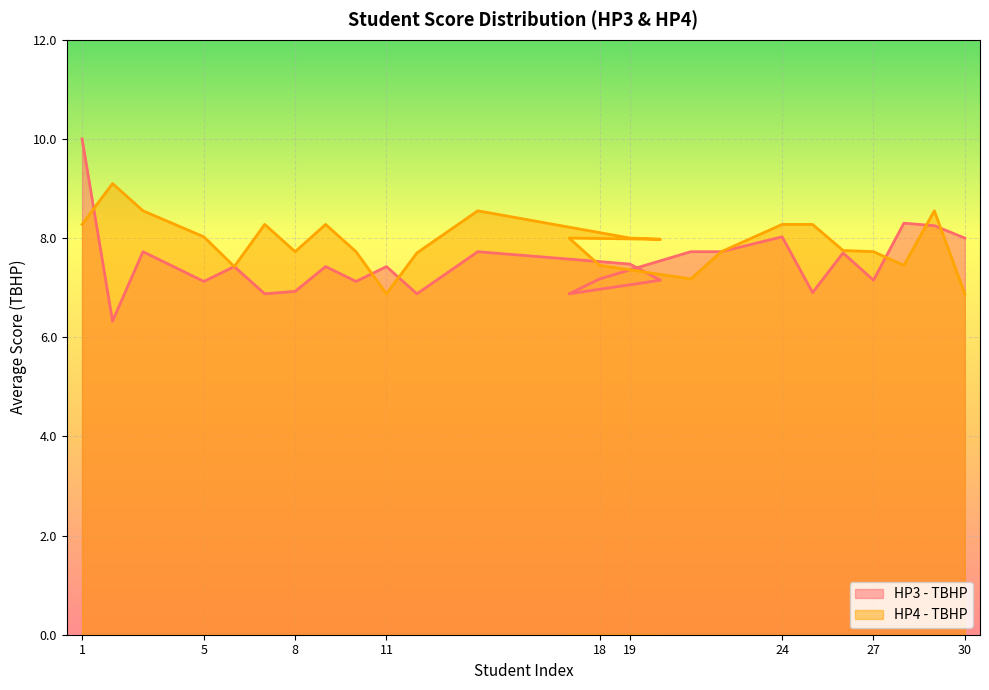

Which series ends up on top after the final intersection of HP3 - TBHP and HP4 - TBHP?

HP3 - TBHP